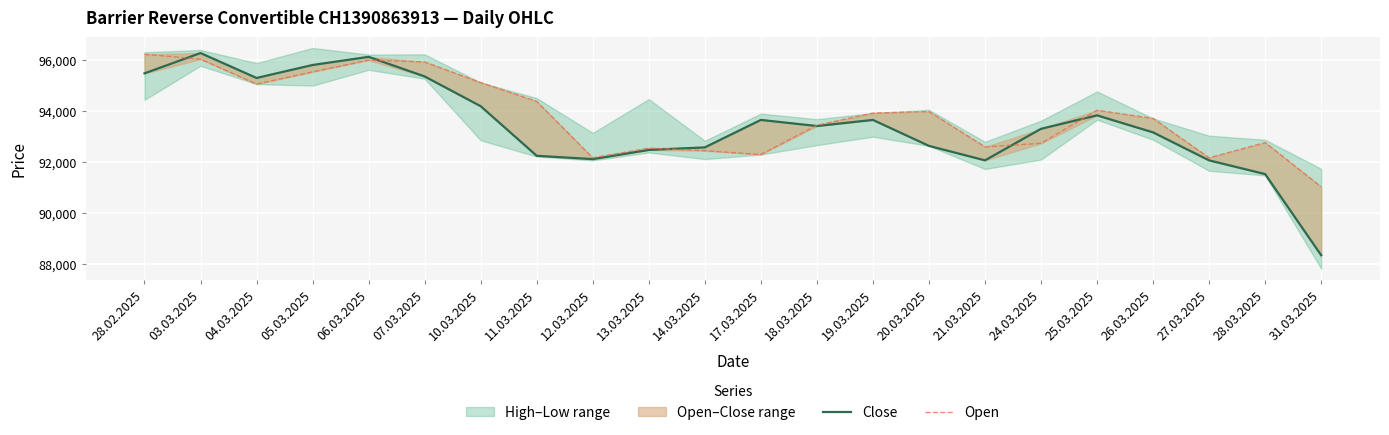

Where do Open and Close first cross each other?

28.02.2025 and 03.03.2025